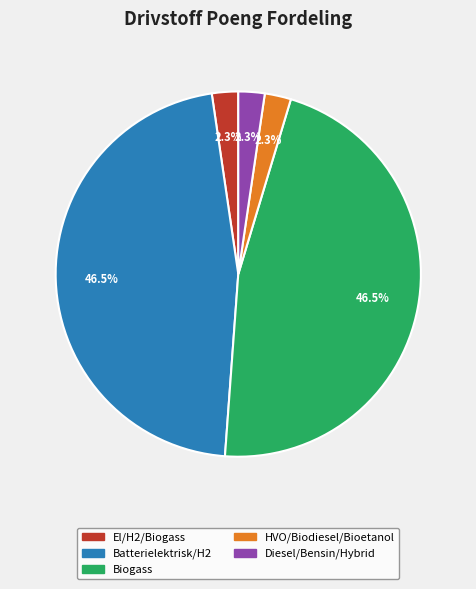

Does any single category account for the majority?

No